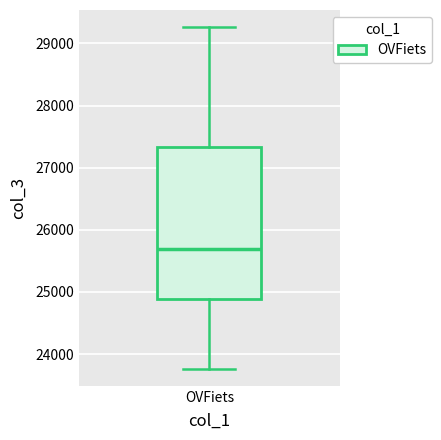

Where does the upper whisker of the box for OVFiets end on the y-axis? The values are not printed on the chart, so give them approximately, as read against the axis.

29300